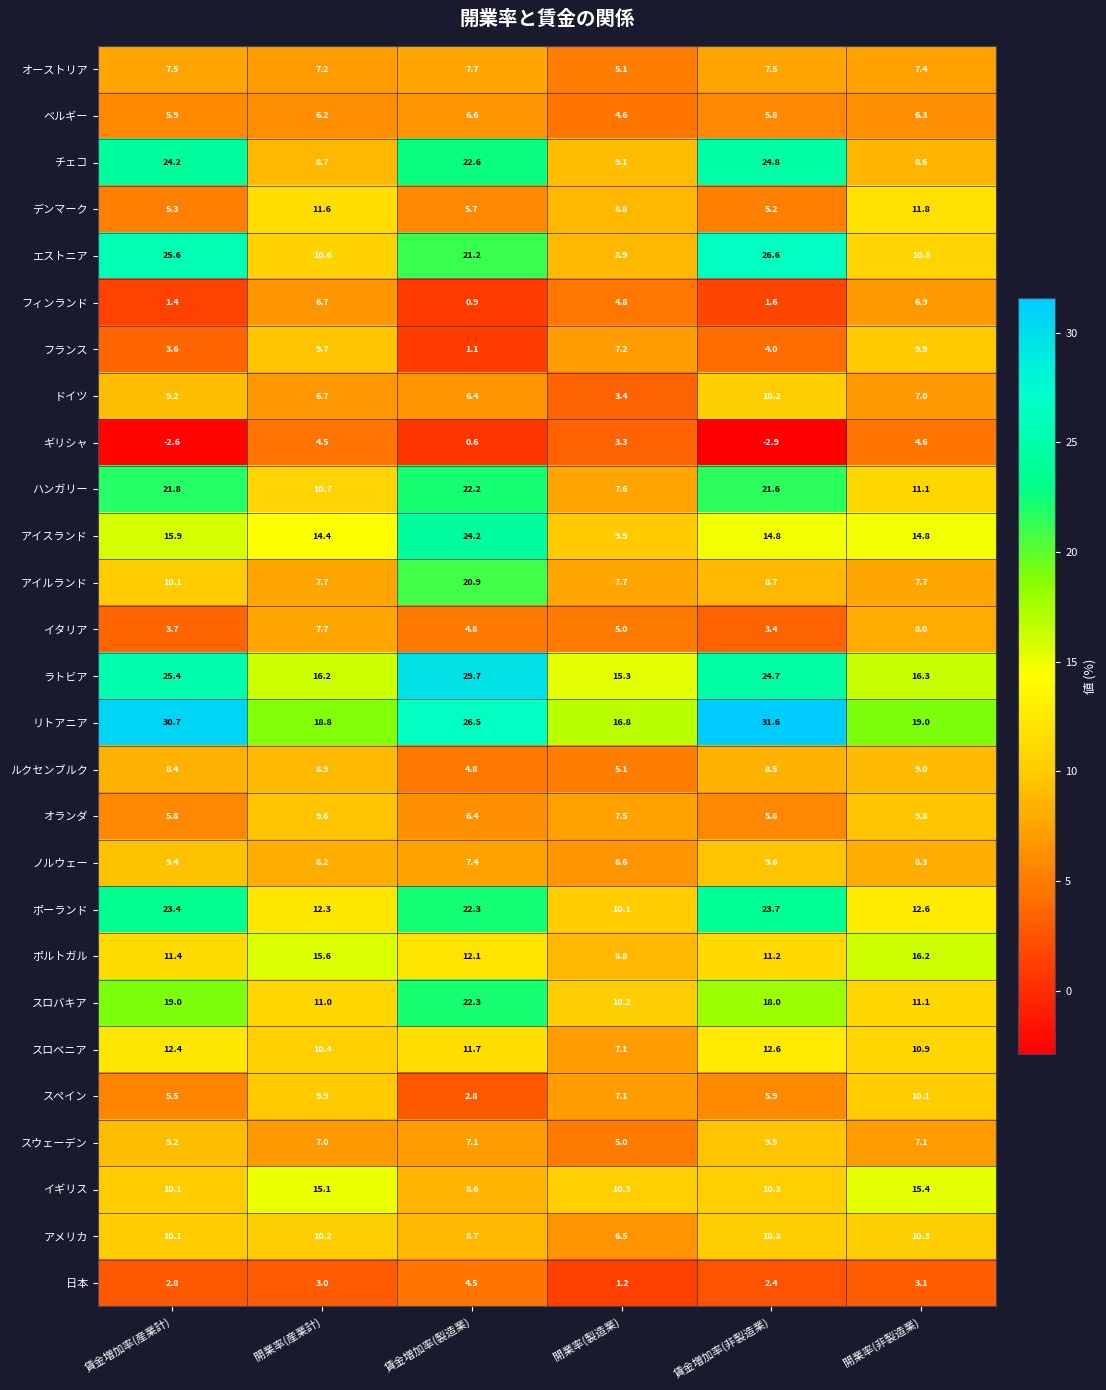

Which series changed the most between 賃金増加率(製造業) and 開業率(非製造業)?

チェコ